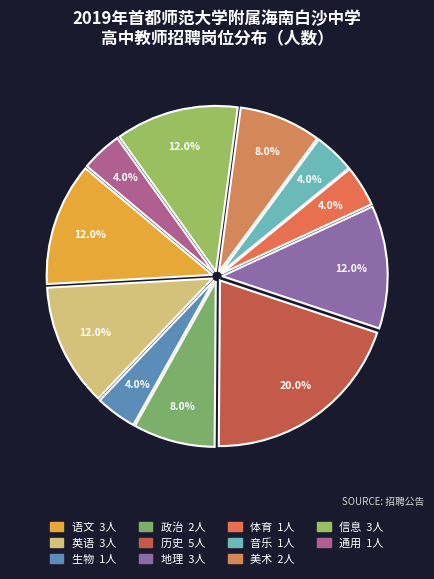

Between 体育 and 政治, which is larger?

政治